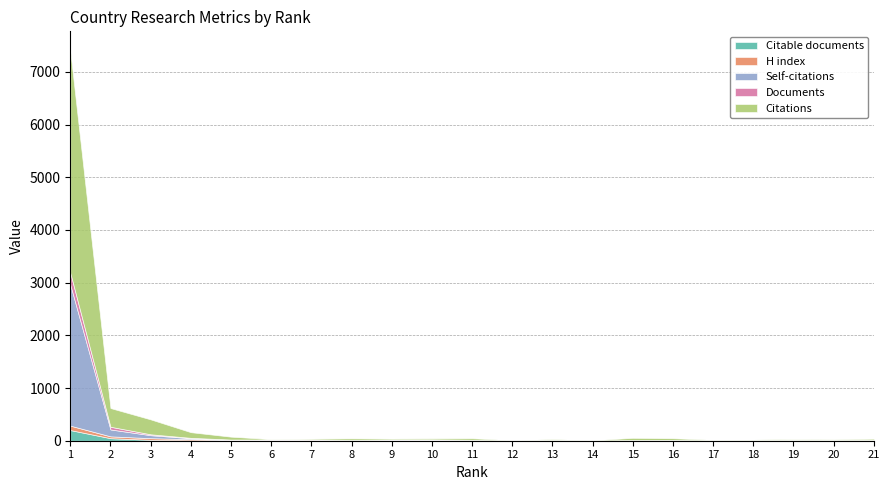

What is the value of the Documents point at the 17th from the left?

1